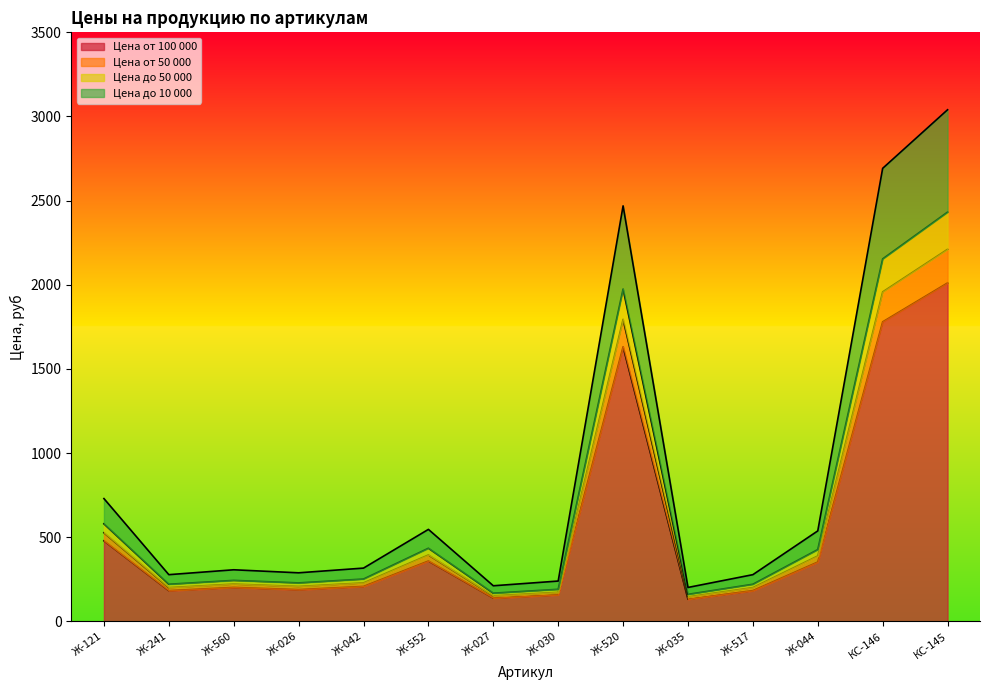

At which label is Цена от 100 000 closest to 1071?

Ж-520